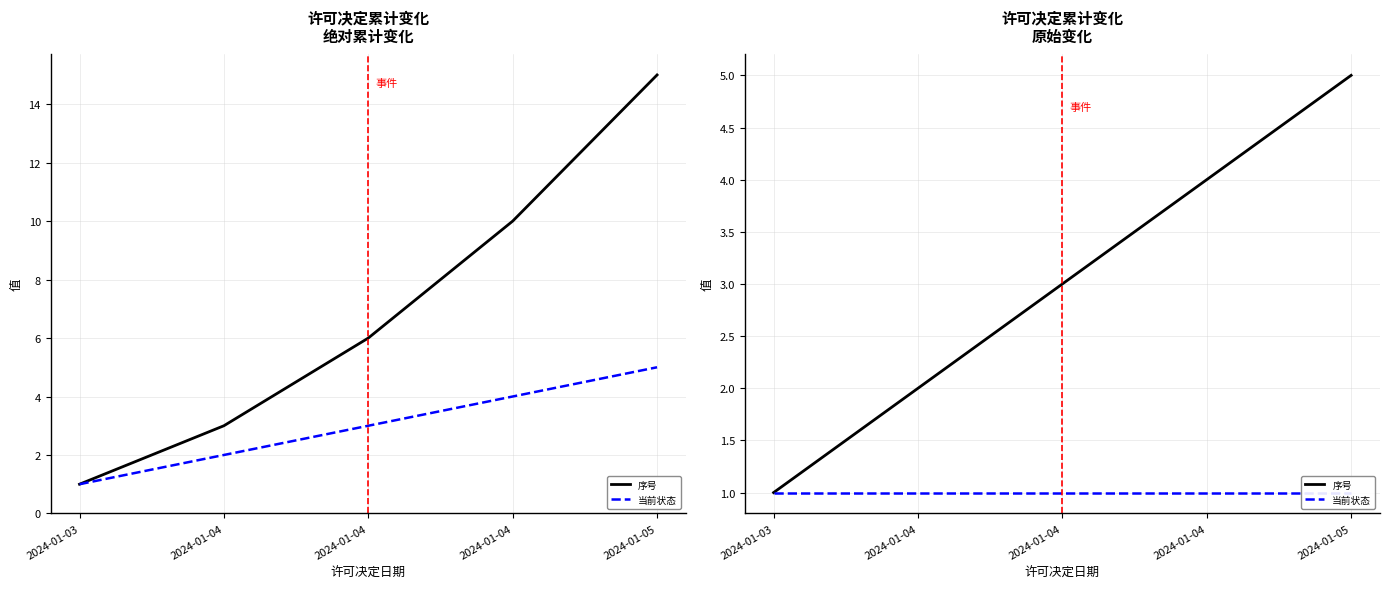

Which category has the lowest value in the 当前状态 series?

2024-01-03